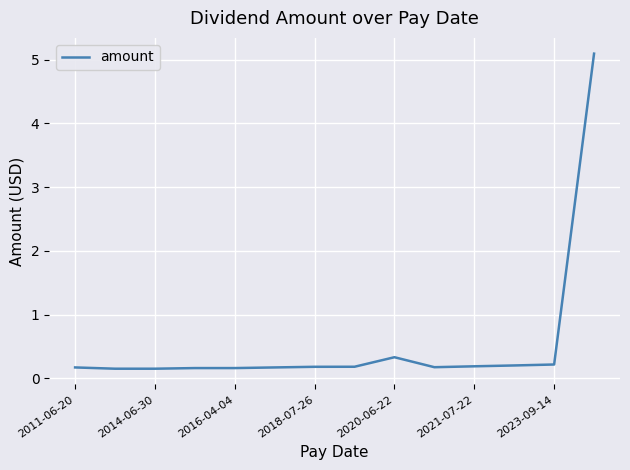

What is the difference between the maximum and minimum values?

4.9